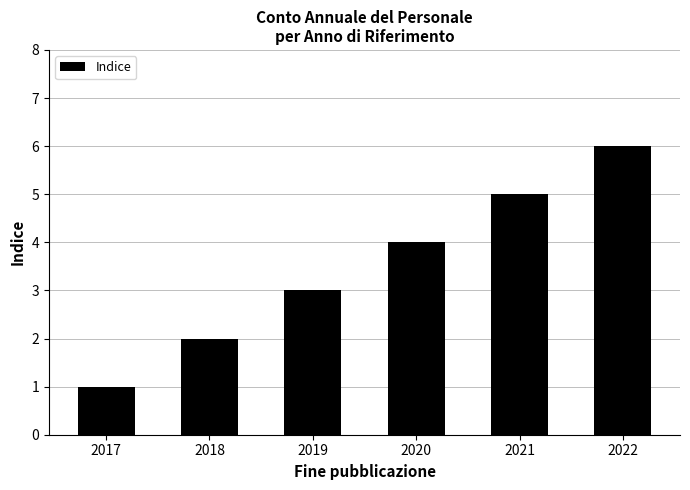

Reading left to right, what are all the values shown in this chart?

2017=1	2018=2	2019=3	2020=4	2021=5	2022=6